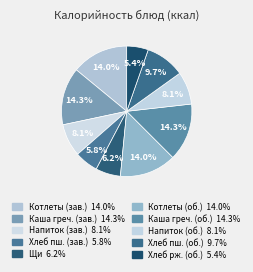

How many segments does this pie chart have?

10